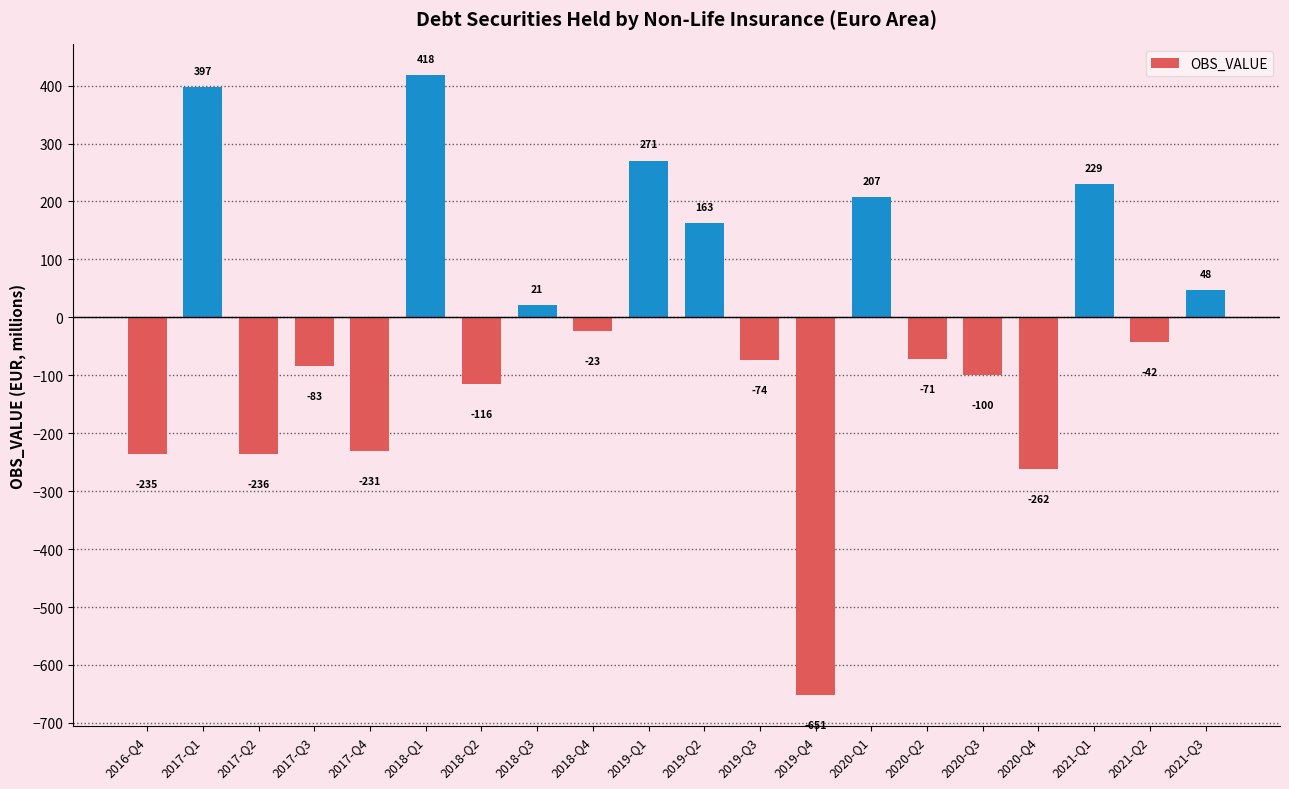

The chart shows a value of 76.9 at 2021-Q1. True or false?

False